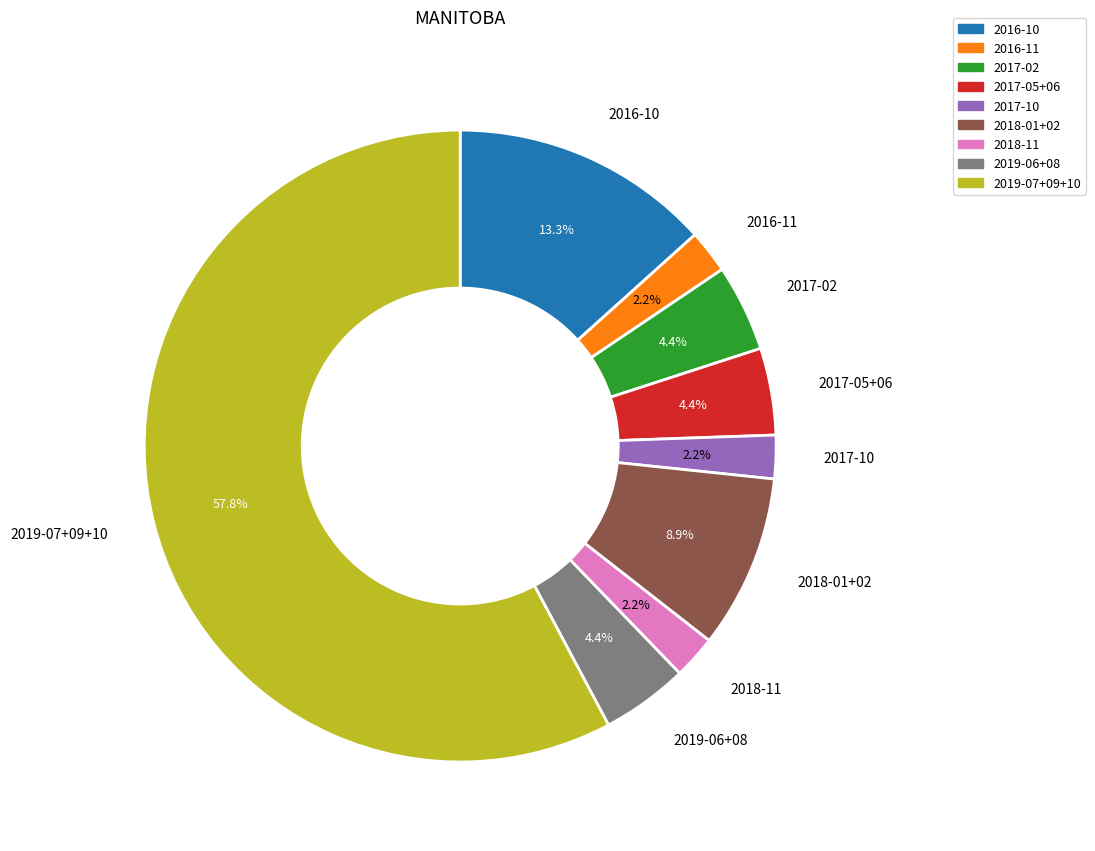

What portion of the pie excludes 2016-10?

86.7%